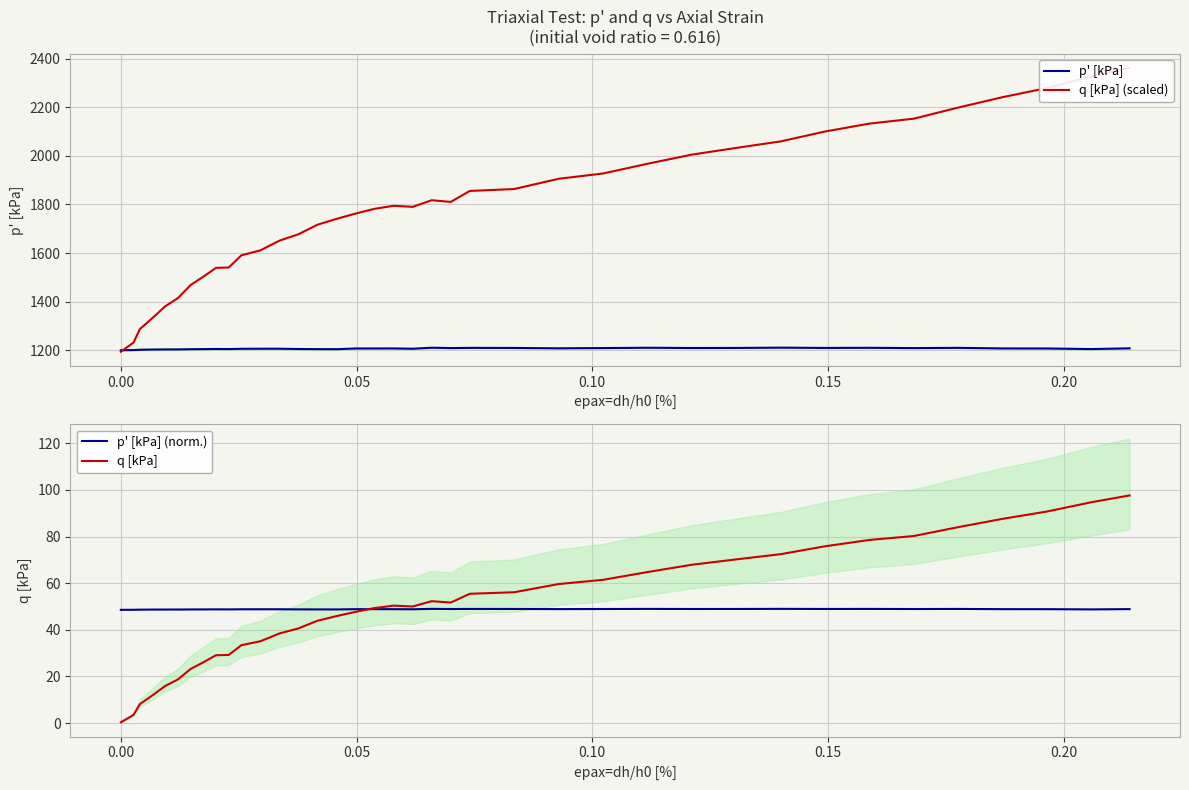

How many distinct data groups are displayed?

4